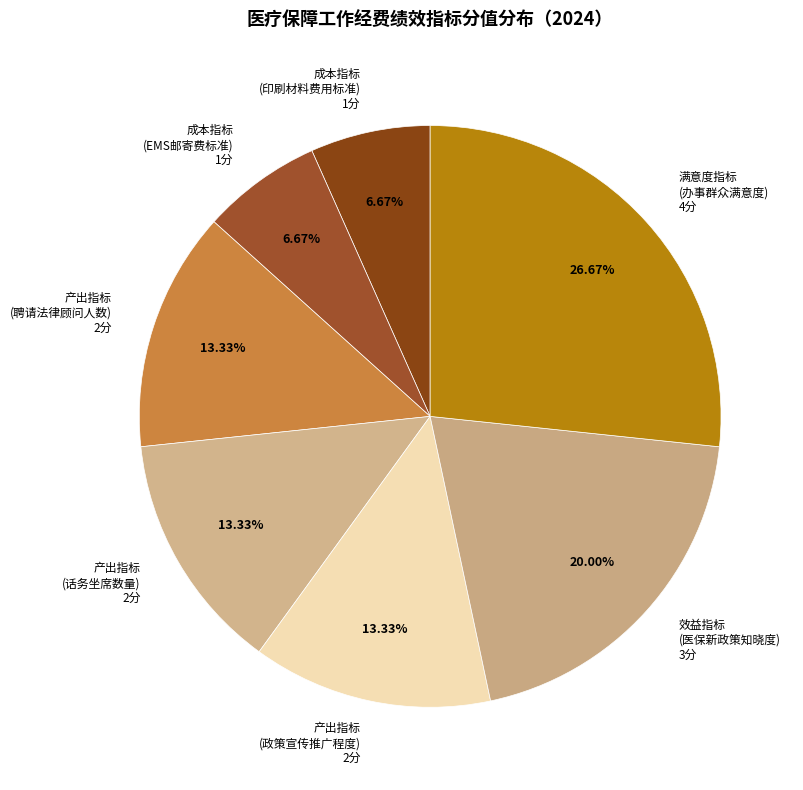

What is the ratio of the value at 产出指标 (政策宣传推广程度) 2分 to the value at 满意度指标 (办事群众满意度) 4分?

0.5